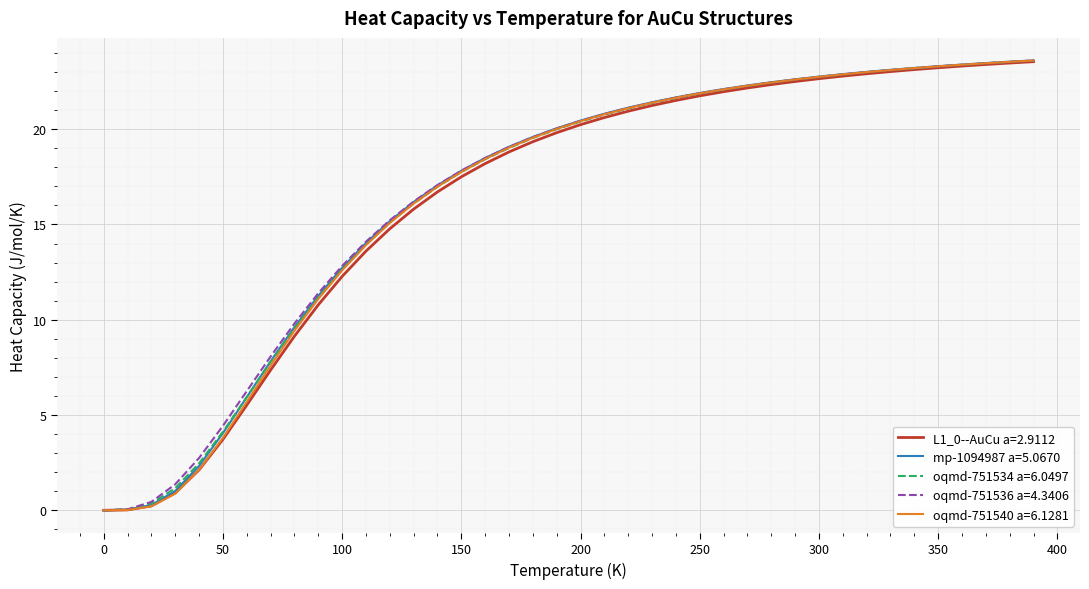

What is the greatest value displayed?

23.6